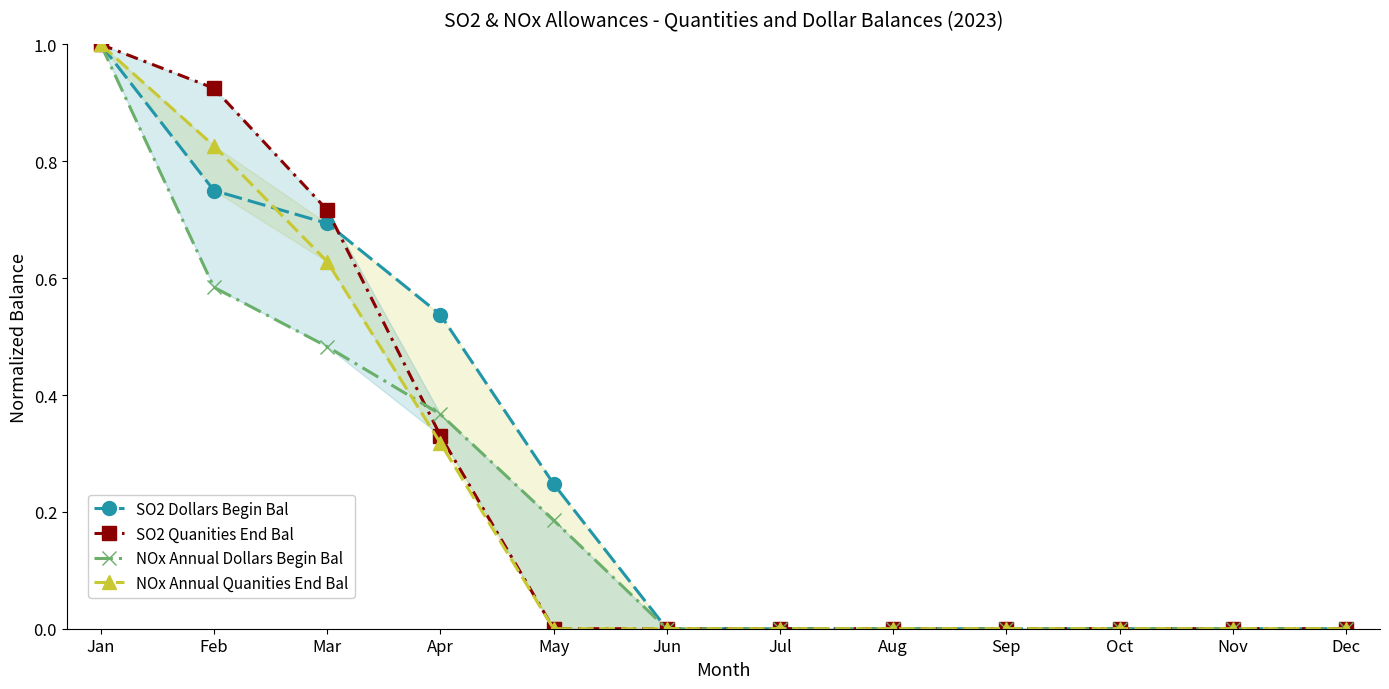

Reading left to right, list all the values displayed in this chart.

SO2 Dollars Begin Bal: 1.0	0.8	0.7	0.5	0.2	0.0	0.0	0.0	0.0	0.0	0.0	0.0
SO2 Quanities End Bal: 1.0	0.9	0.7	0.3	0.0	0.0	0.0	0.0	0.0	0.0	0.0	0.0
NOx Annual Dollars Begin Bal: 1.0	0.6	0.5	0.4	0.2	0.0	0.0	0.0	0.0	0.0	0.0	0.0
NOx Annual Quanities End Bal: 1.0	0.8	0.6	0.3	0.0	0.0	0.0	0.0	0.0	0.0	0.0	0.0